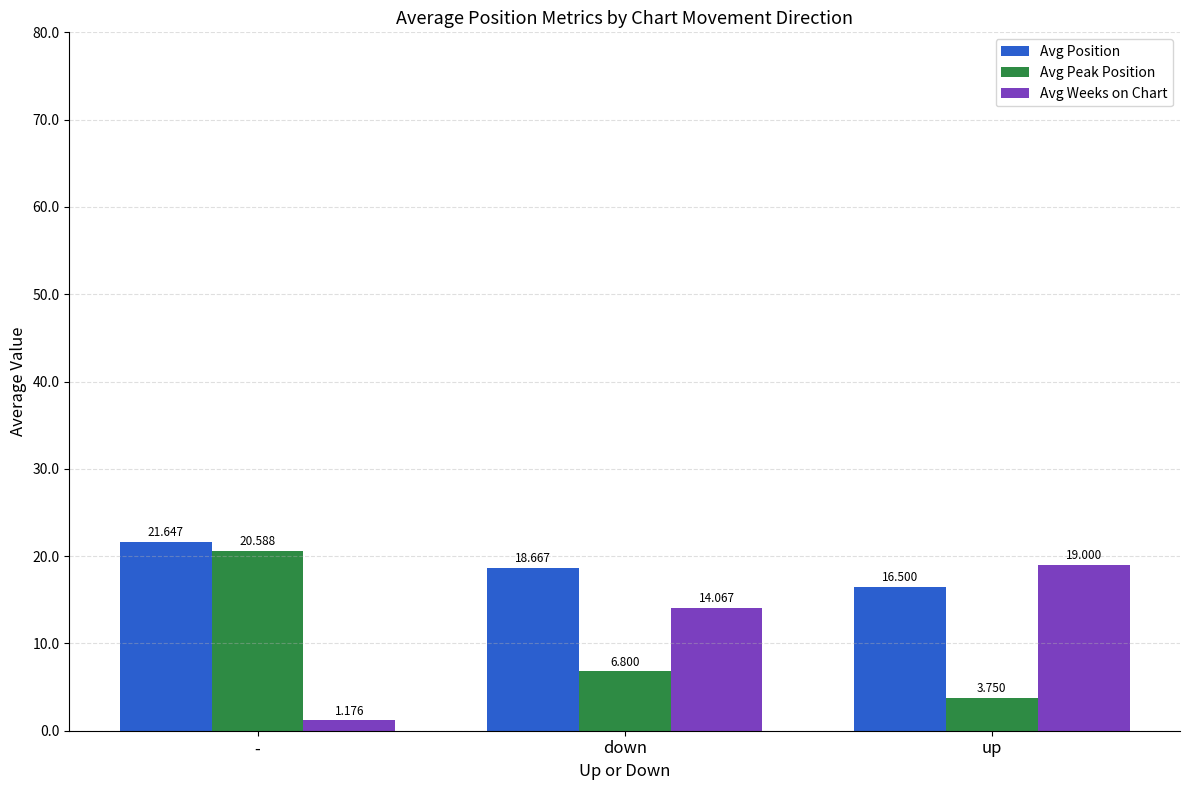

Which series changed the most between down and up?

Avg Weeks on Chart